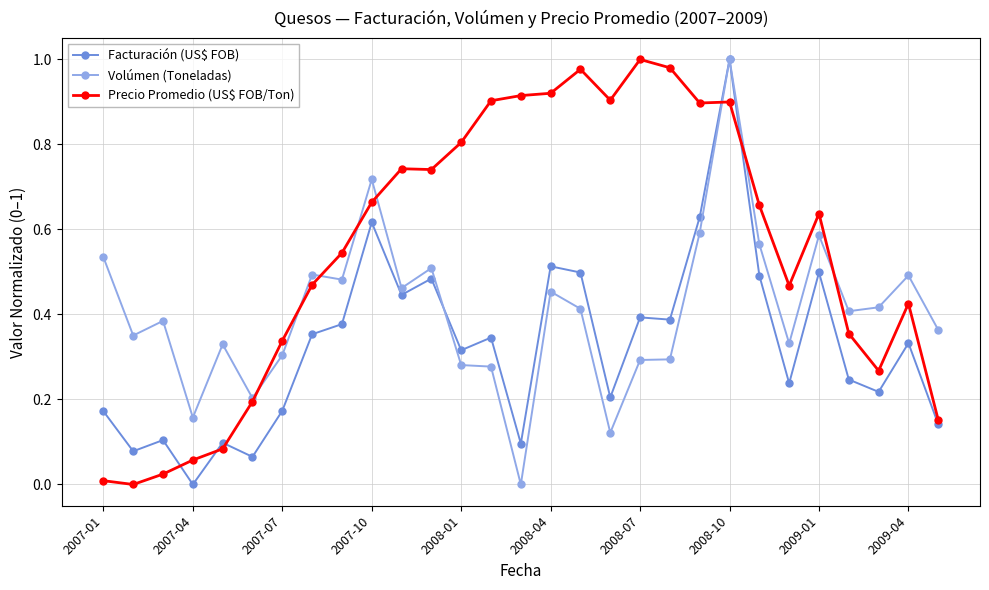

Does the chart have visible grid lines?

Yes